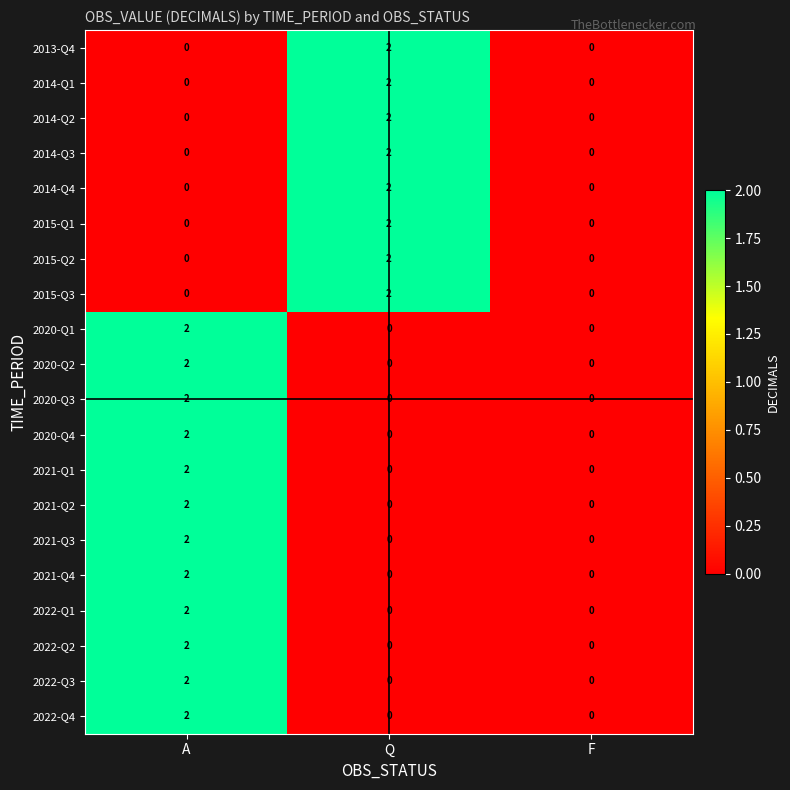

At how many categories does at least one series exceed 1?

2